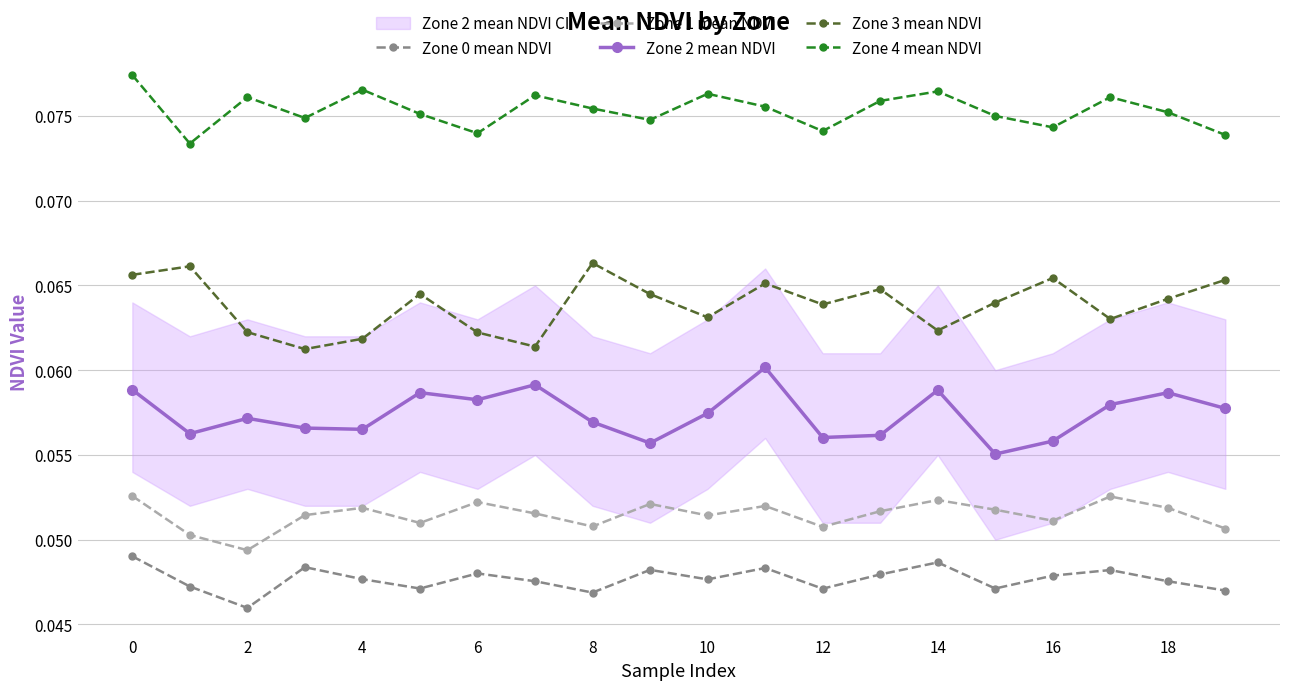

Is it true that Zone 2 mean NDVI equals 0.0 at 11?

False